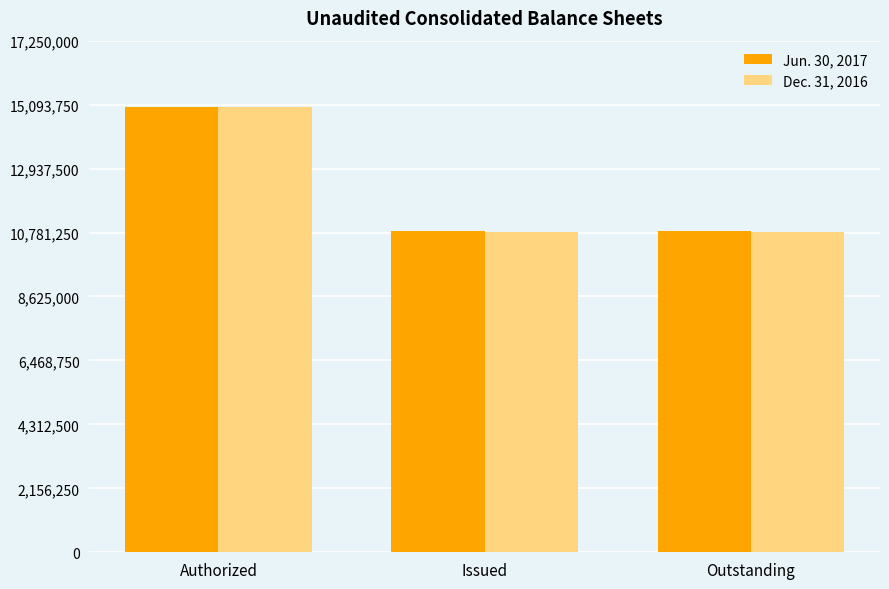

Rank the series by their average value, from highest to lowest.

Jun. 30, 2017, Dec. 31, 2016